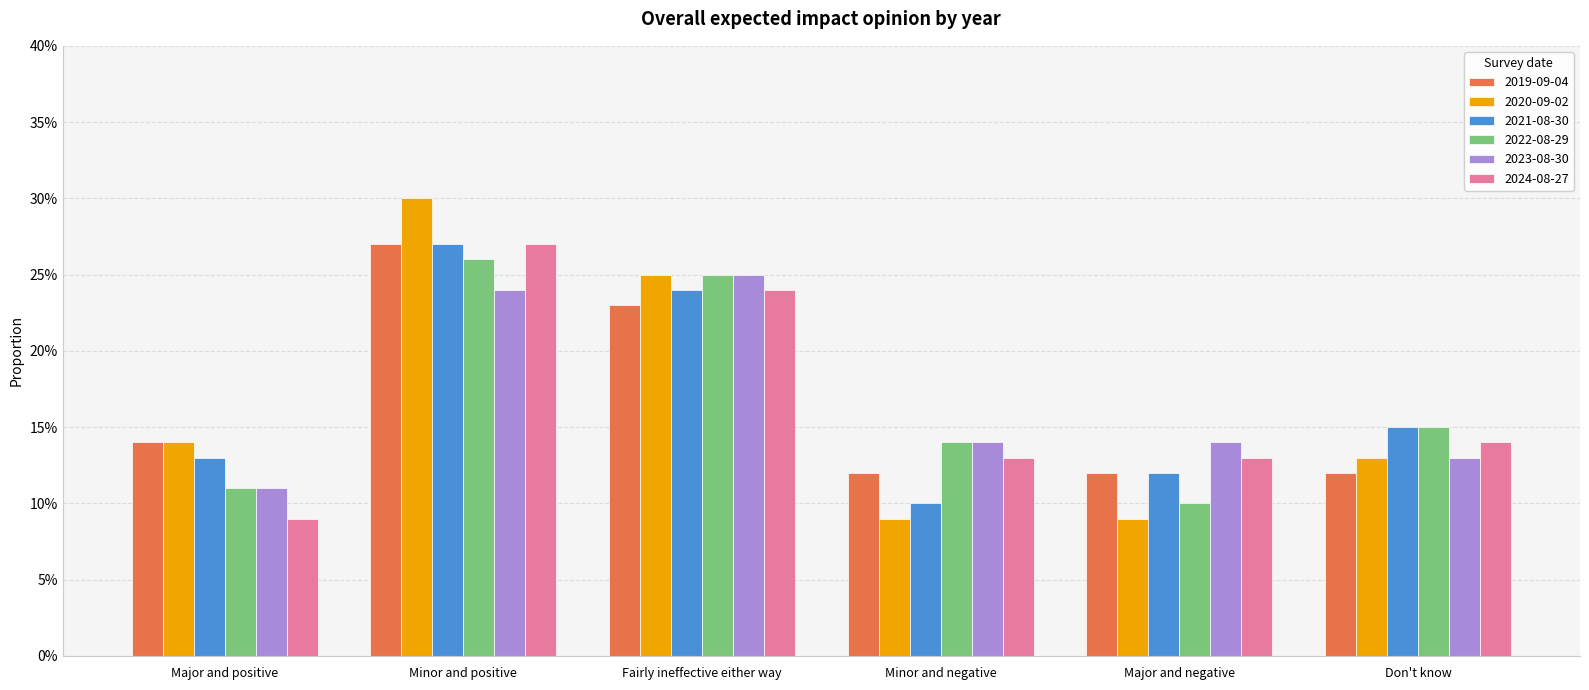

Which category has the lowest value in the 2019-09-04 series?

Minor and negative